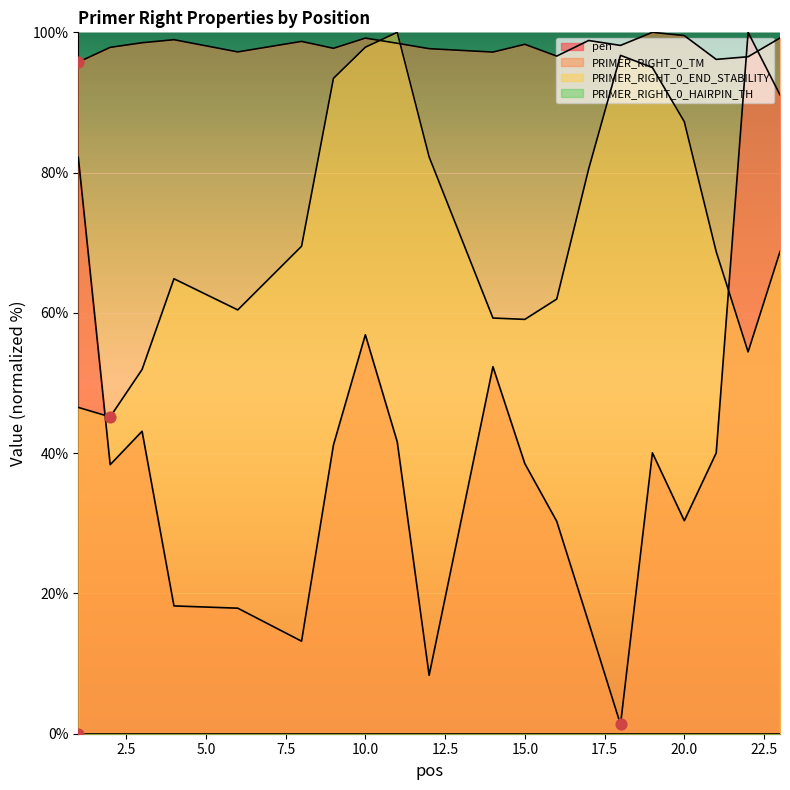

At which category is the sum across all series the highest?

23